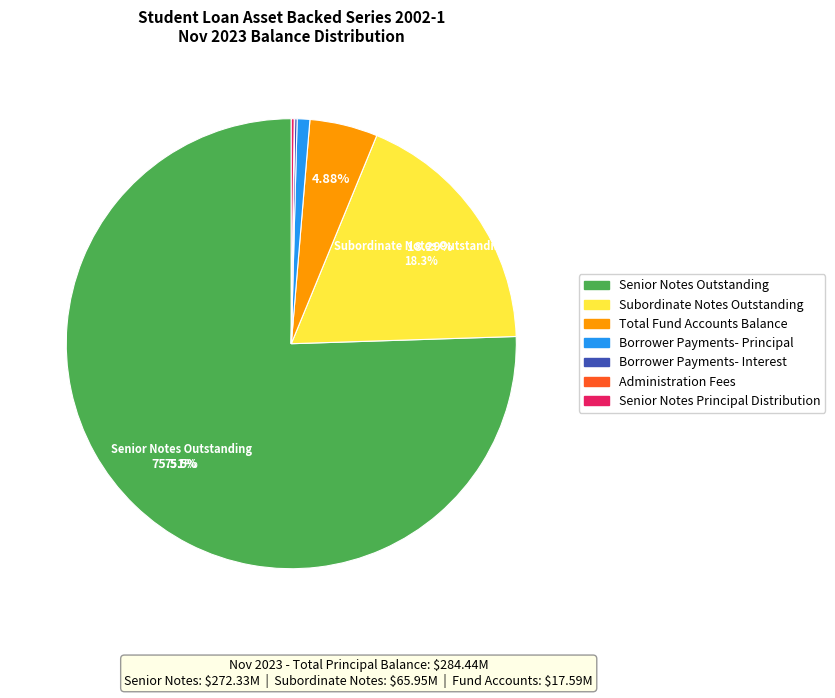

Do Senior Notes Outstanding and Subordinate Notes Outstanding together represent more than half of the pie?

Yes